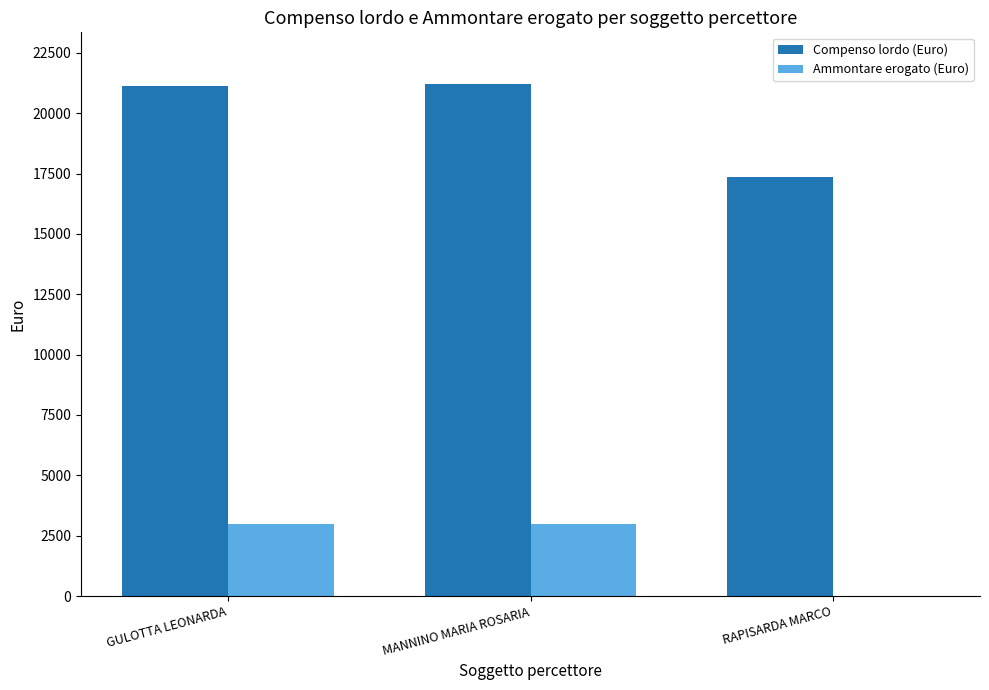

Reading right to left, transcribe all the data shown in this chart.

Compenso lordo (Euro): RAPISARDA MARCO=17366.6	MANNINO MARIA ROSARIA=21225.8	GULOTTA LEONARDA=21125.8
Ammontare erogato (Euro): RAPISARDA MARCO=0.0	MANNINO MARIA ROSARIA=3000.0	GULOTTA LEONARDA=3000.0